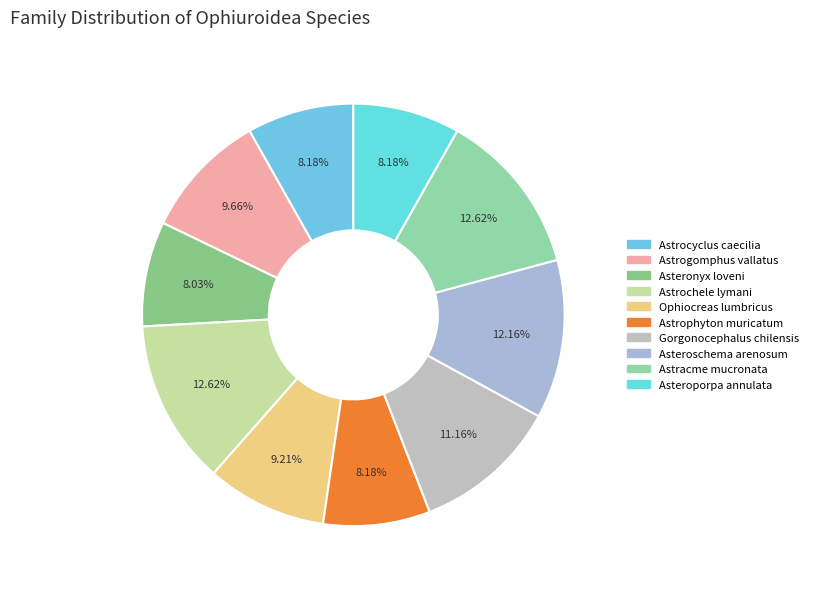

Count the number of slices in the pie.

10